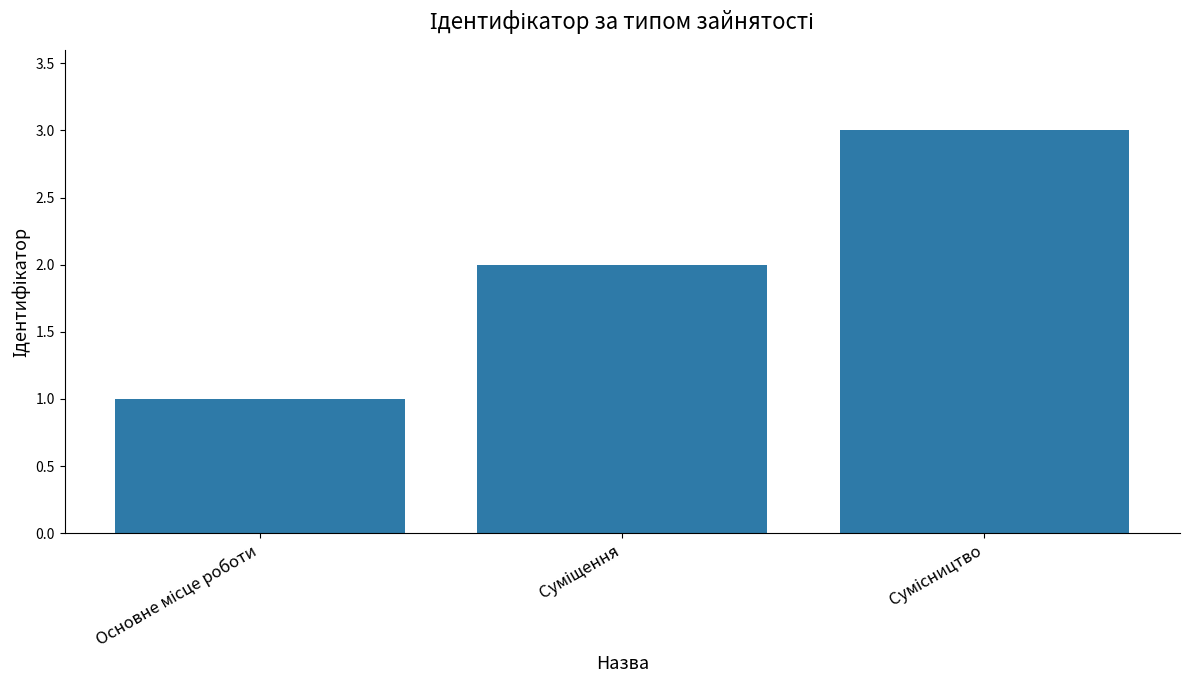

What is the sum of all values?

6